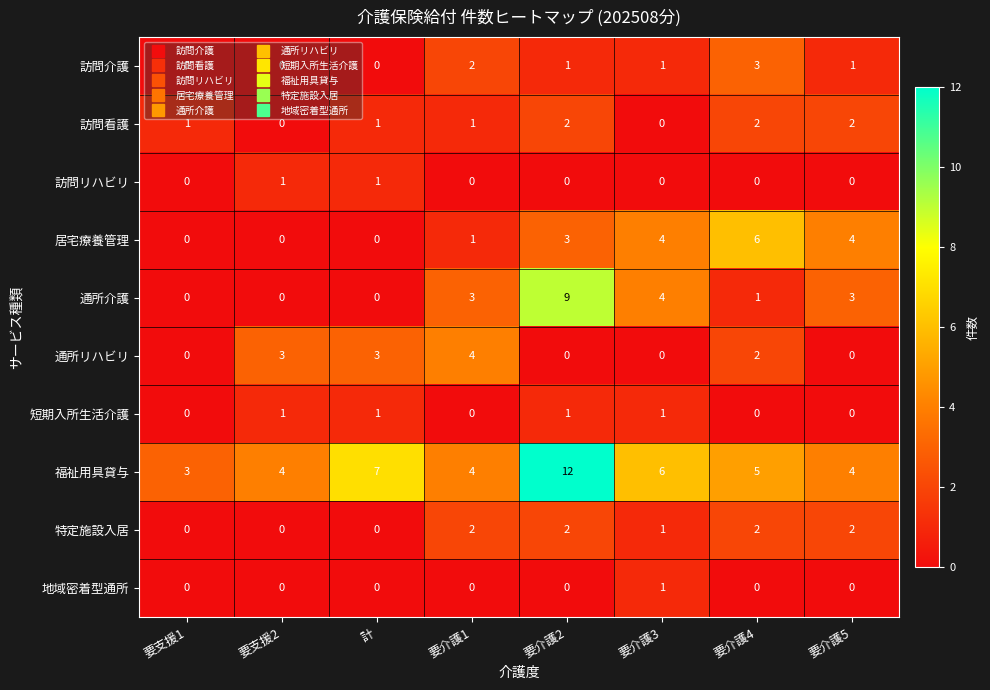

The 特定施設入居 series shows 1 at 要介護1. True or false?

False